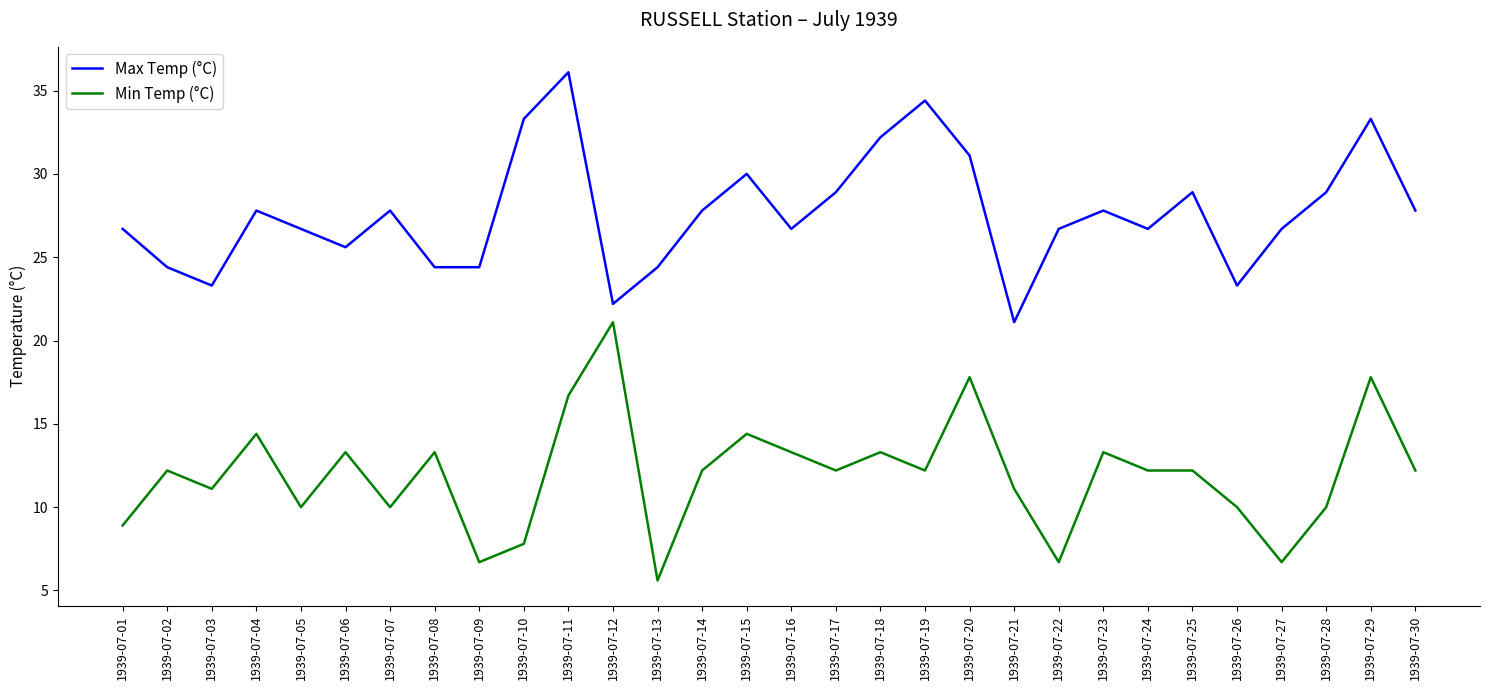

True or false: Min Temp (°C) and Max Temp (°C) cross at least once.

False